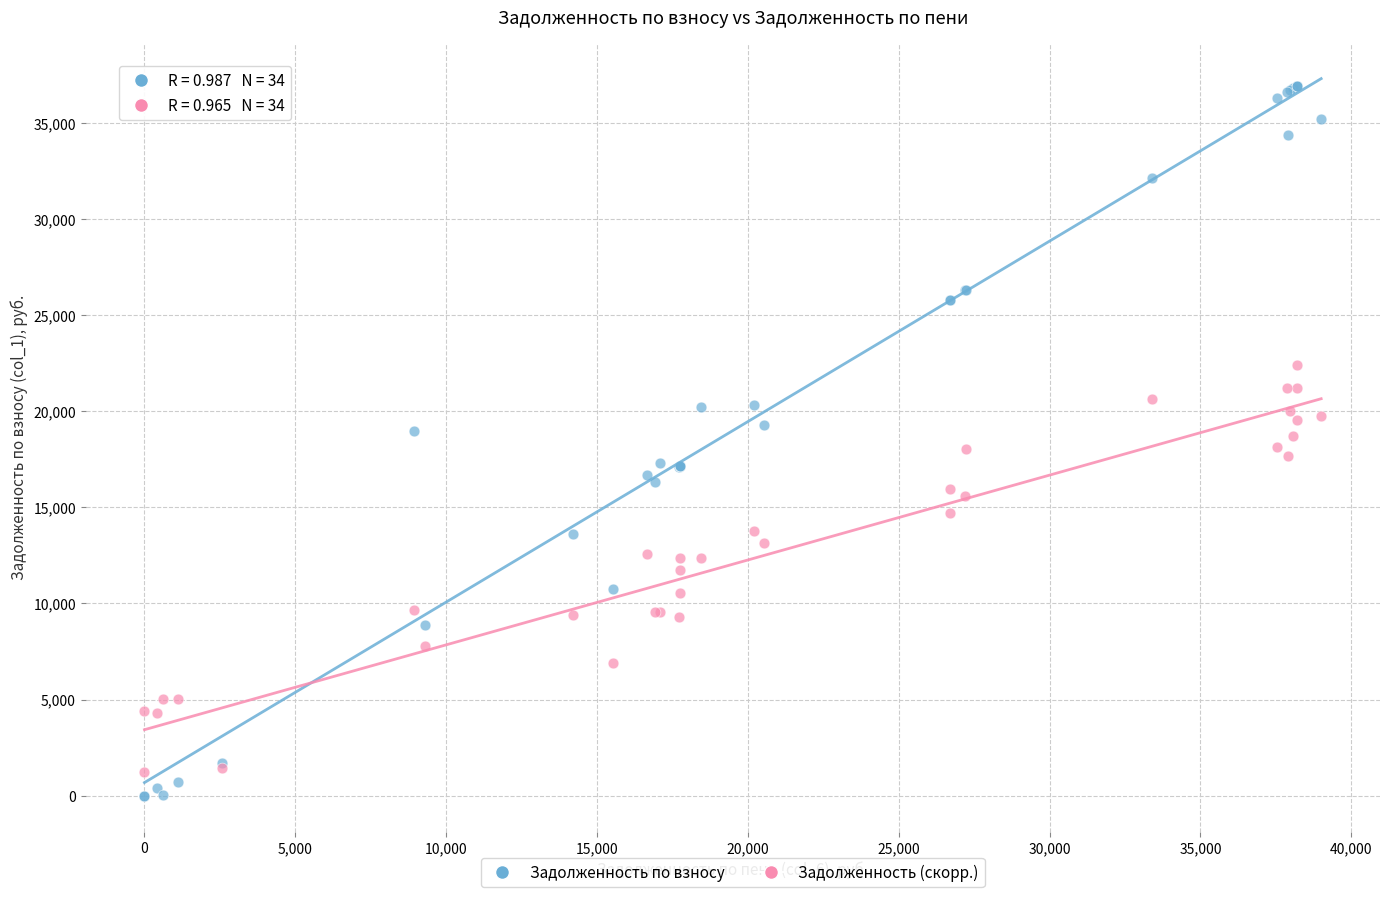

Which series contains the highest Y value?

Задолженность по взносу